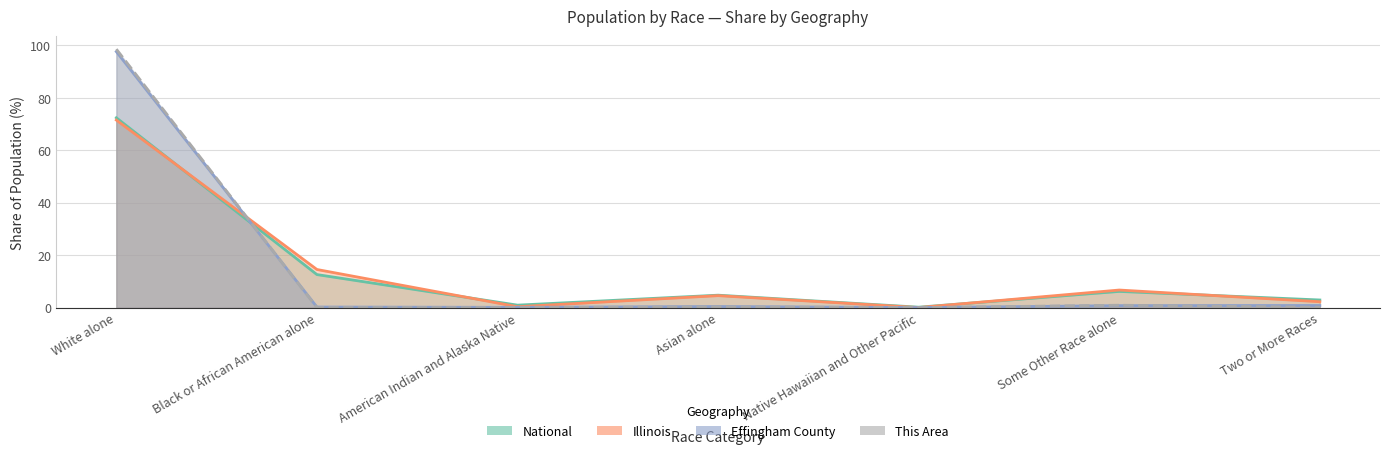

At which category is the sum across all series the highest?

White alone